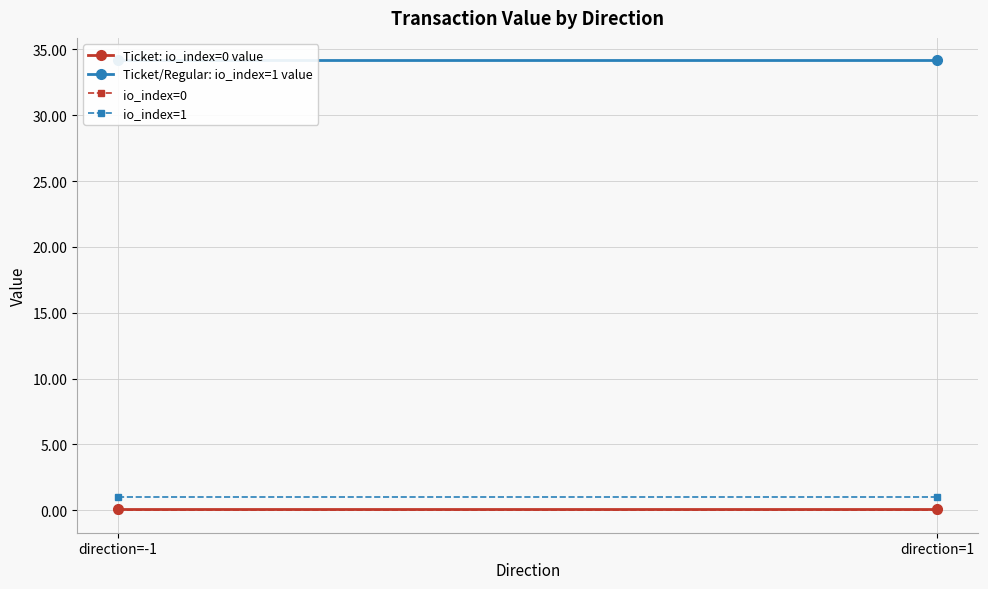

Is it true that Ticket/Regular: io_index=1 value equals 34.2 at direction=-1?

True